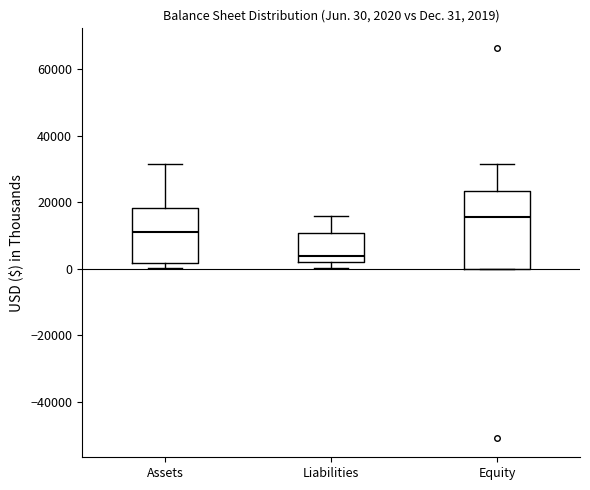

Which box's median line is the highest?

Equity